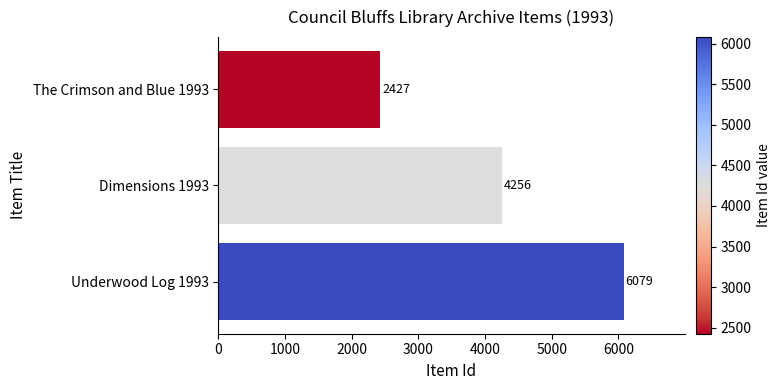

How many bars are there in total?

3